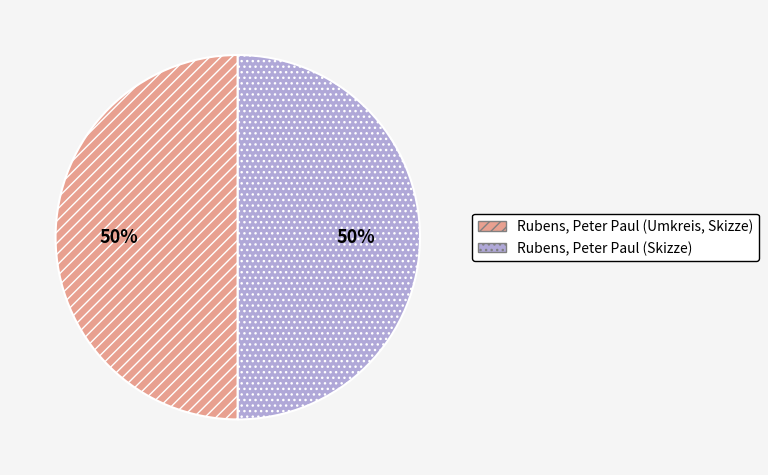

Is it true that Rubens, Peter Paul (Umkreis, Skizze) is 62% of the pie?

False